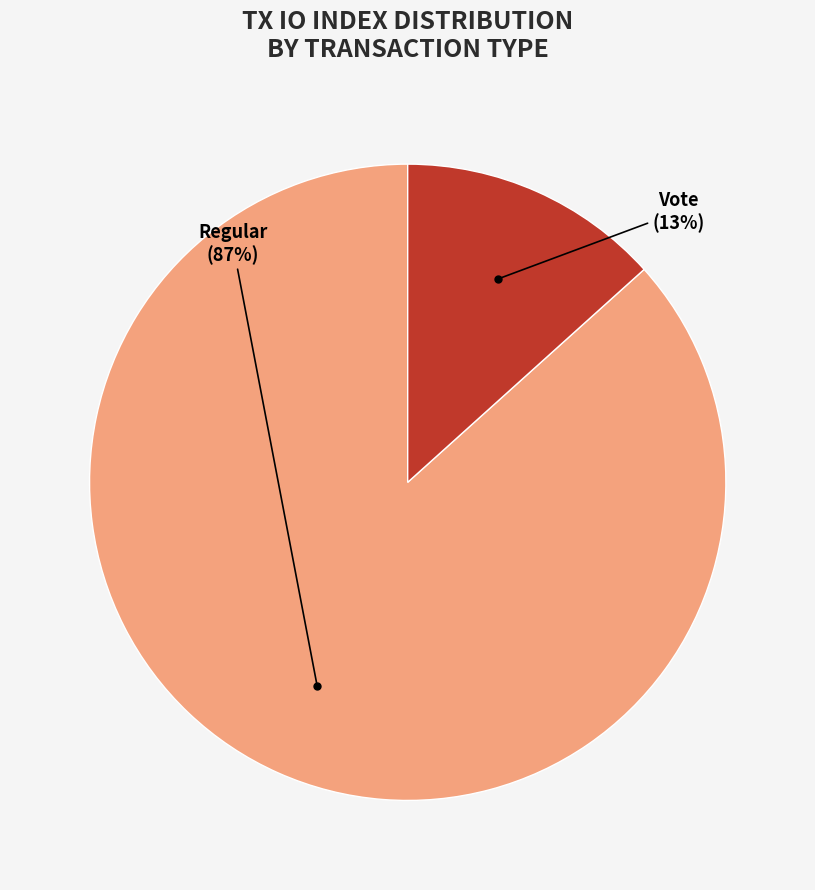

To the nearest percent, what is the average slice percentage?

50%